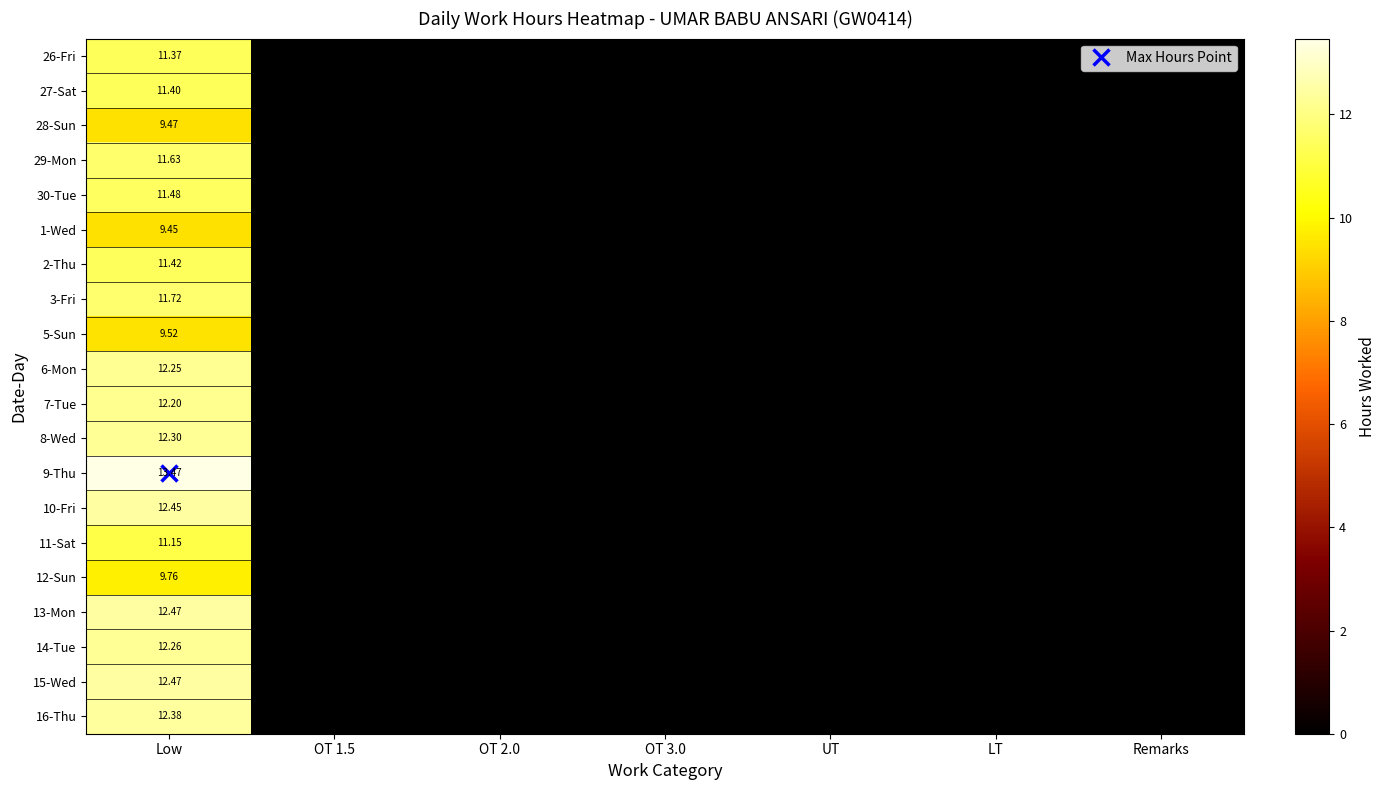

Which category has the lowest value in the 15-Wed series?

OT 1.5